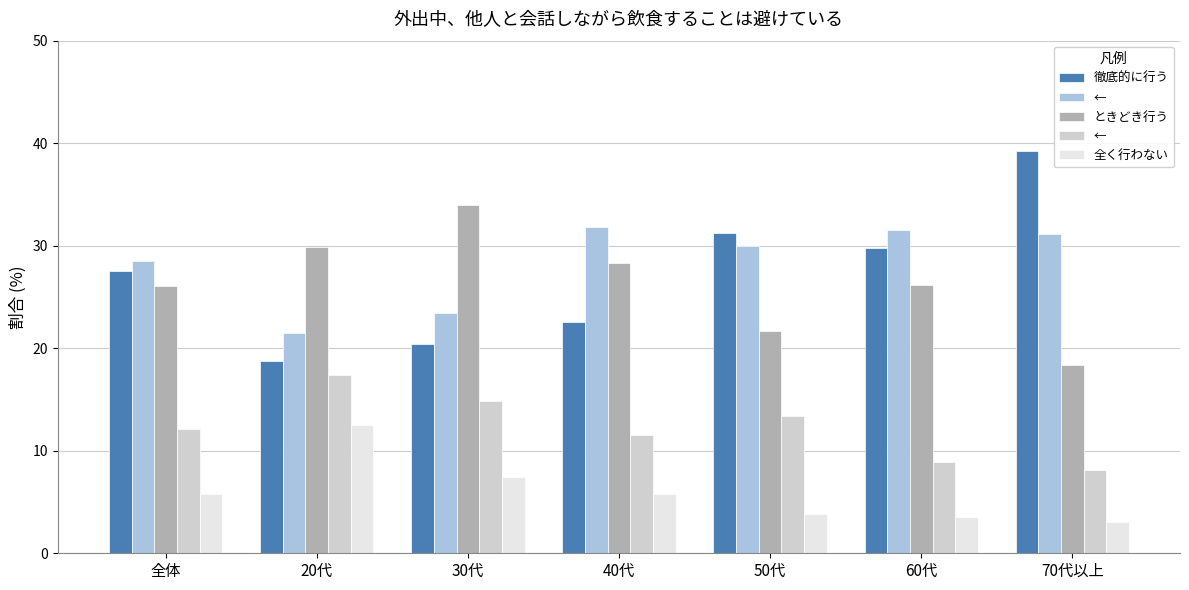

What is the greatest value displayed?

39.3